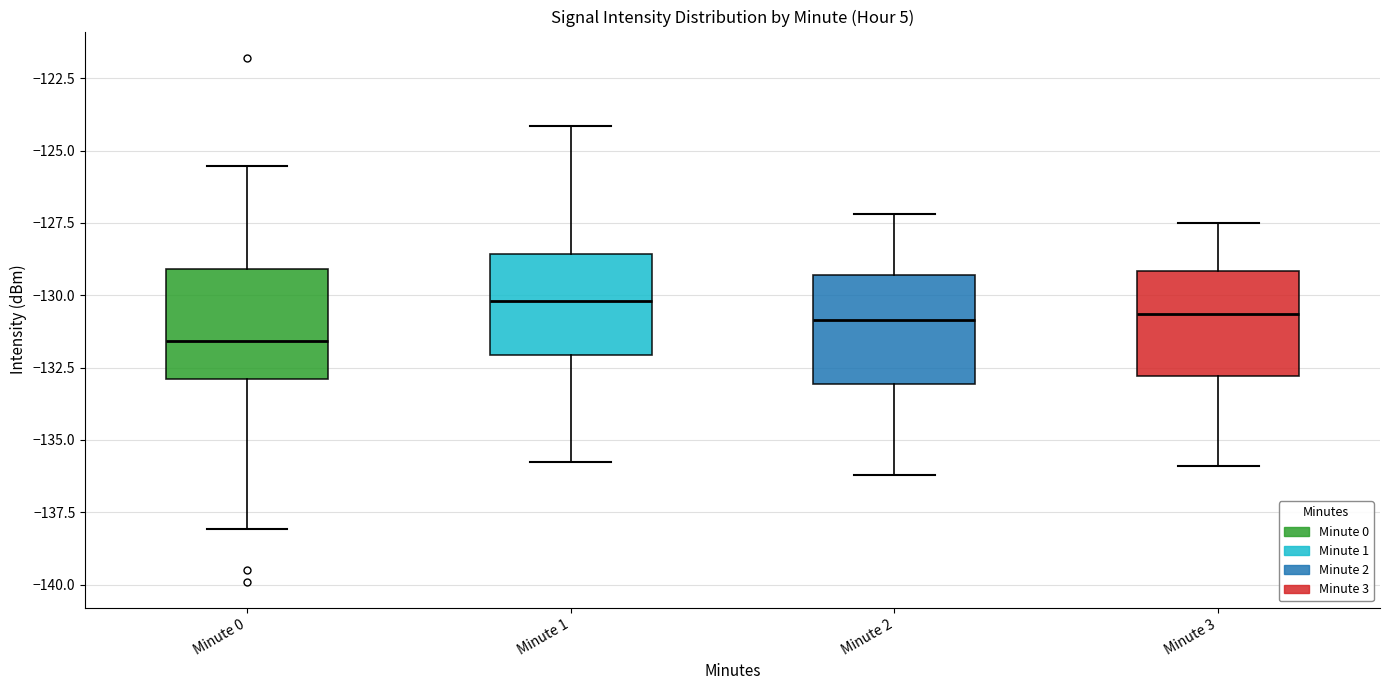

Where is the lower edge of the box for Minute 2 on the y-axis? The values are not printed on the chart, so give them approximately, as read against the axis.

-133.0